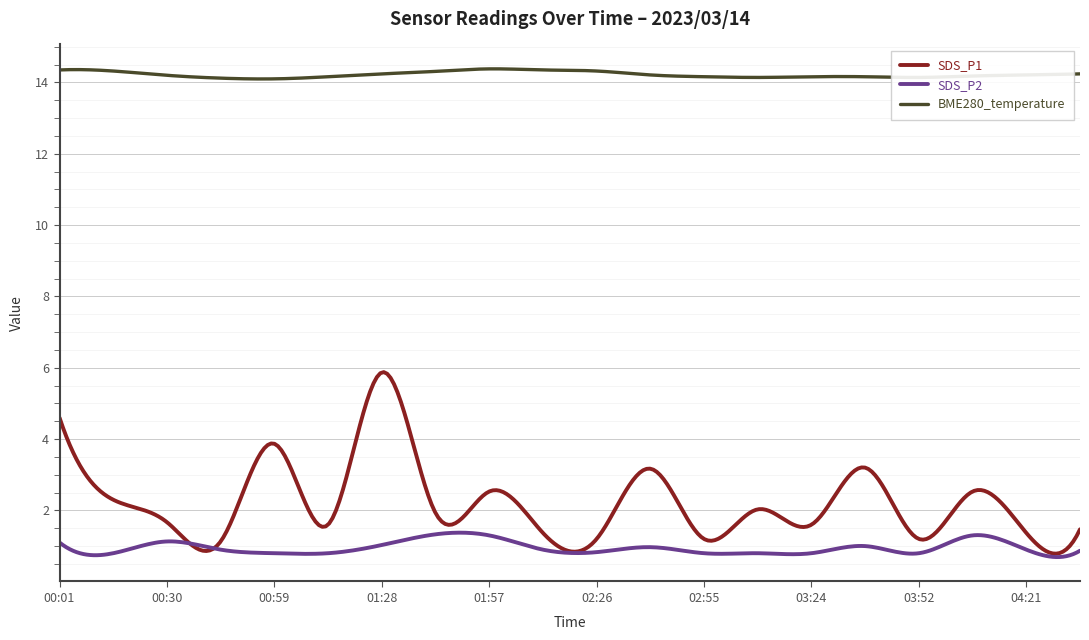

True or false: SDS_P1 and BME280_temperature intersect in this chart.

False